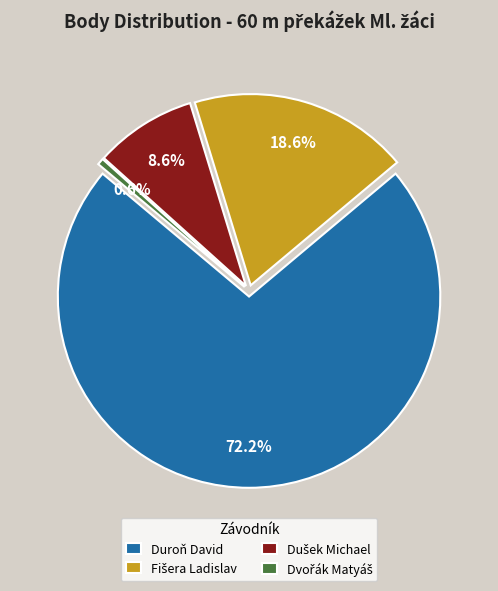

To the nearest percent, what is the average slice percentage?

25%